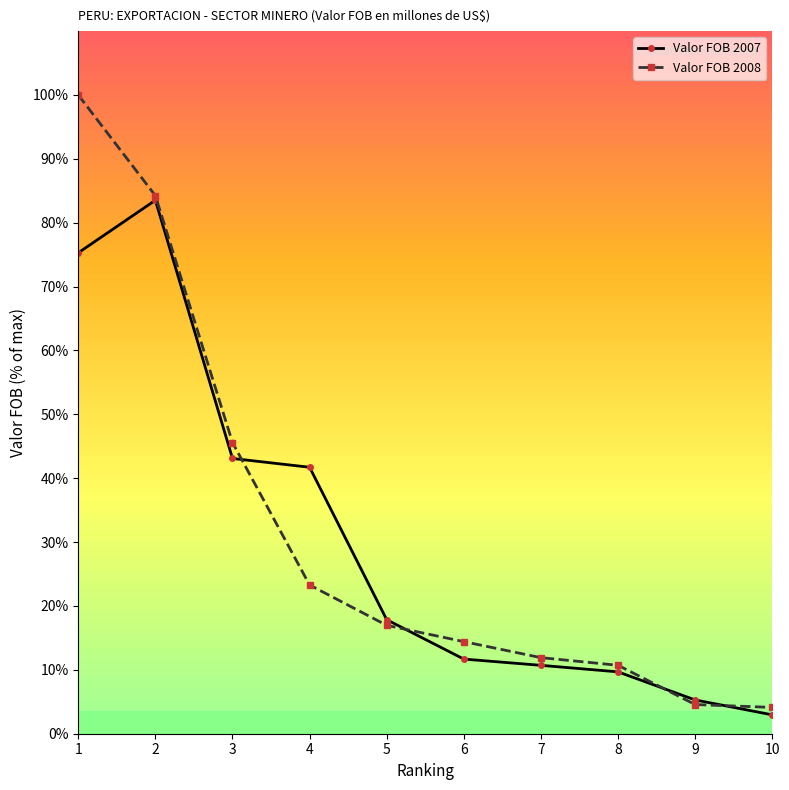

What is the value of the Valor FOB 2008 point at the 1st from the left?

100.0